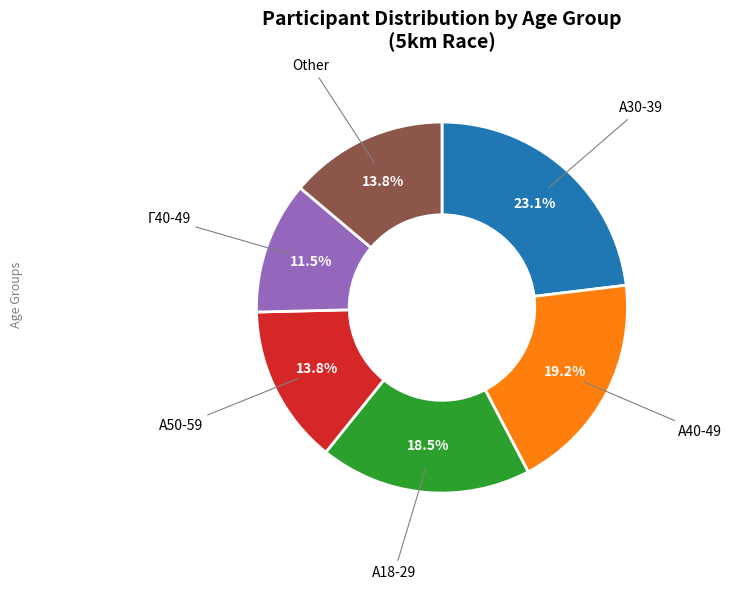

Is there a majority slice in this chart?

No